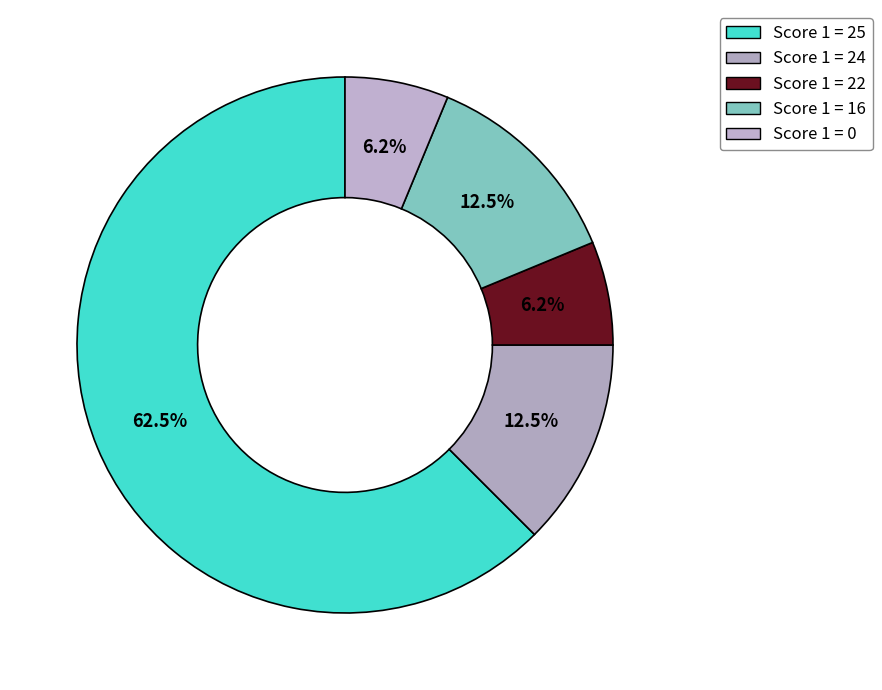

To the nearest percent, what is the average slice percentage?

20%